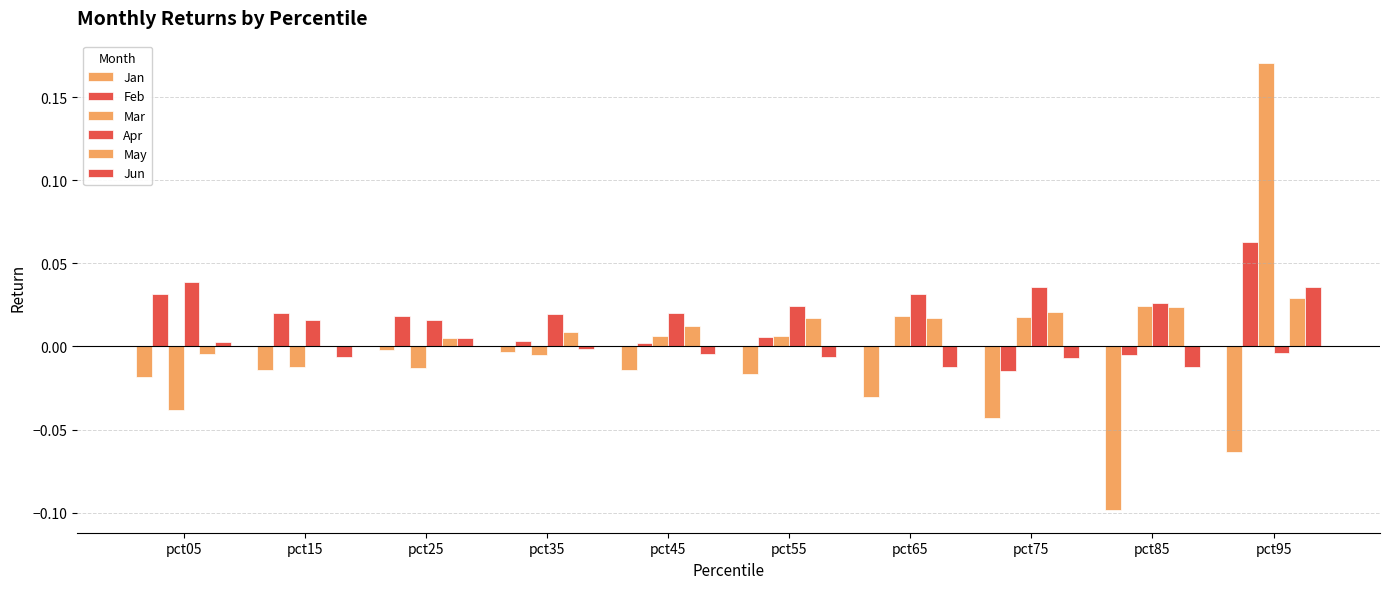

Is the value of Apr at pct95 greater than the value of Jun at pct45?

Yes